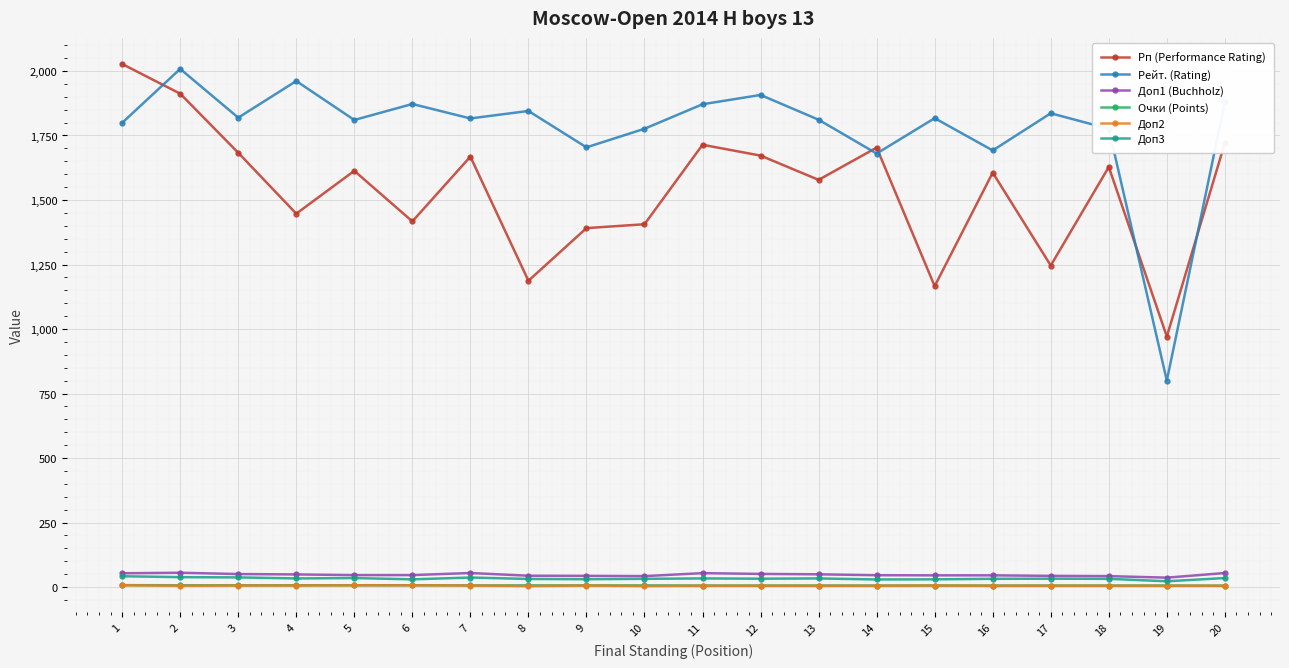

What is the highest value of the Рп (Performance Rating) series?

2027.0